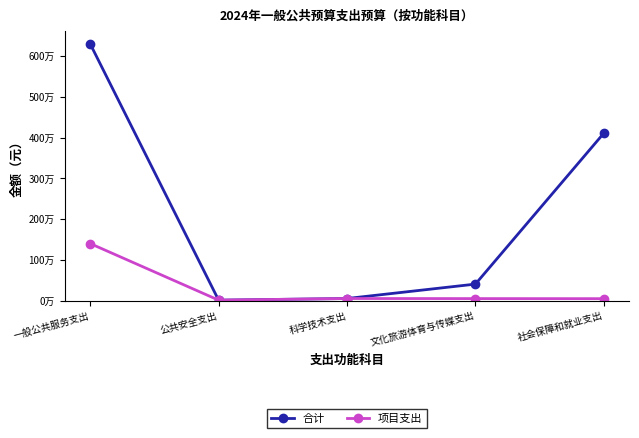

Reading left to right, transcribe all the data shown in this chart.

合计: 6295162.3	20000.0	60000.0	412847.3	4108632.0
项目支出: 1405452.0	20000.0	60000.0	57967.5	56329.9